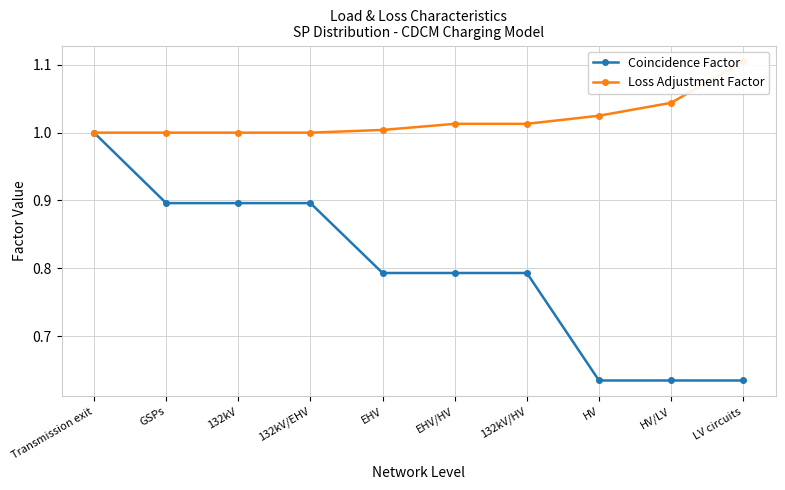

True or false: Loss Adjustment Factor has a value of 1.4 at HV.

False